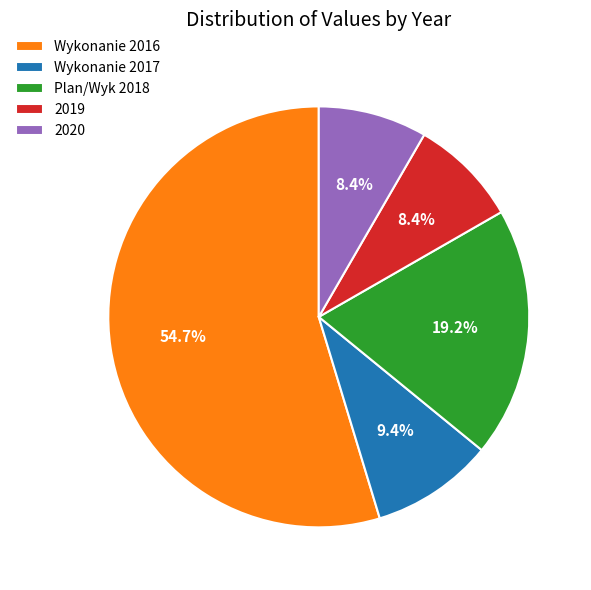

Which has a higher value, Wykonanie 2016 or 2020?

Wykonanie 2016